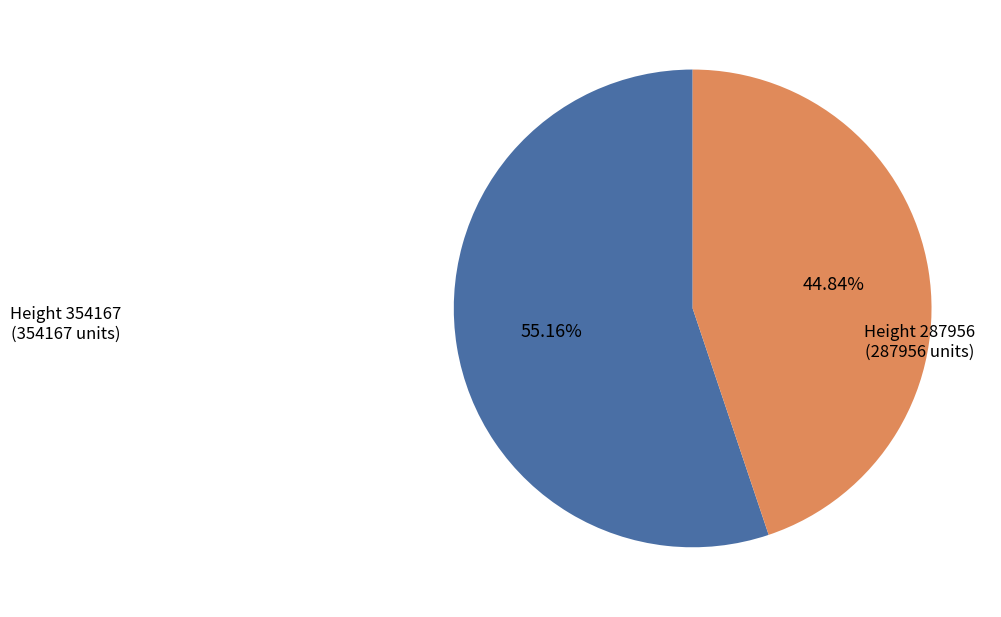

Is there a majority slice in this chart?

Yes